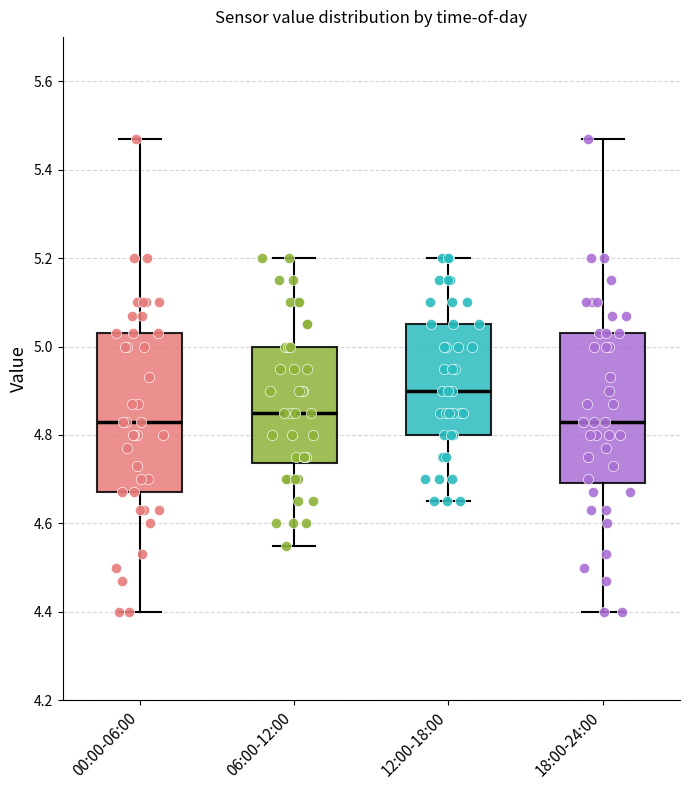

Where does the lower whisker of the box for 00:00-06:00 end on the y-axis? The values are not printed on the chart, so give them approximately, as read against the axis.

4.40